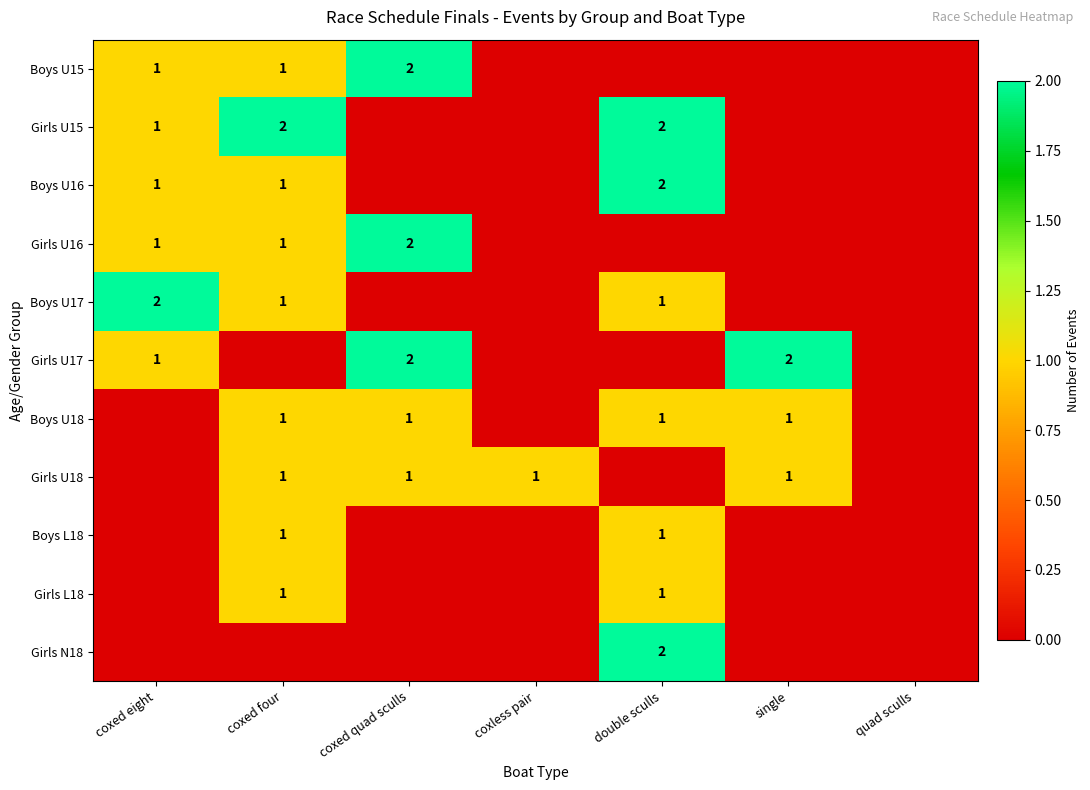

True or false: Boys L18 has a value of 1 at double sculls.

True